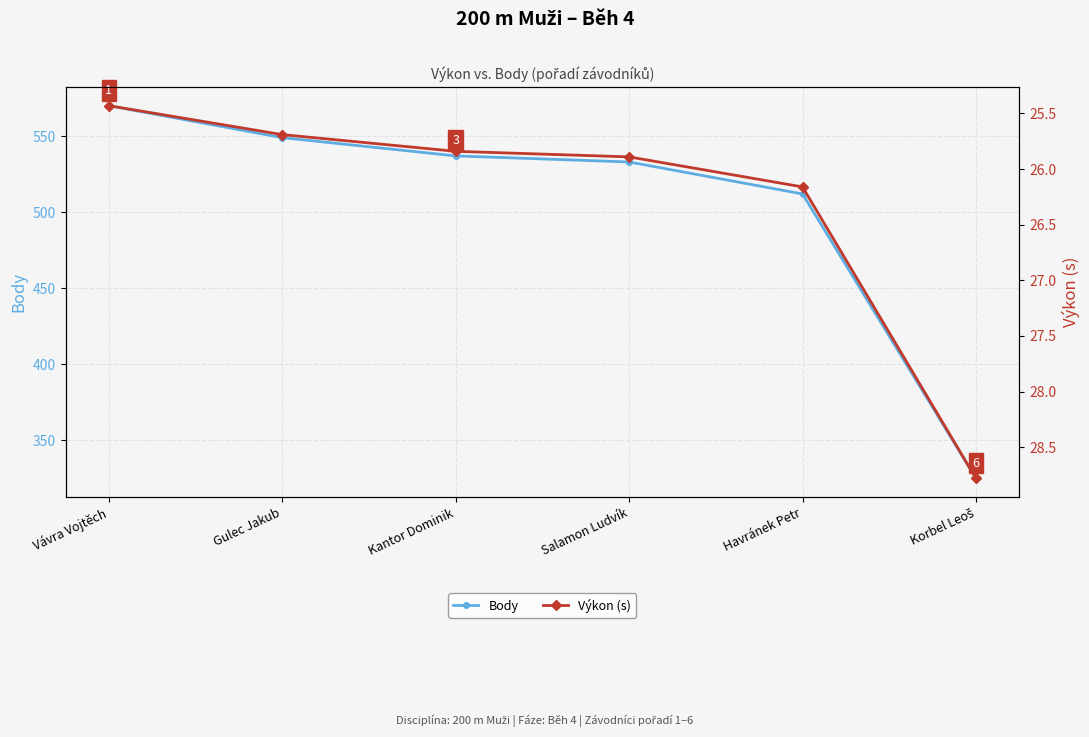

Reading right to left, what are all the values shown in this chart?

Body: 325.0	512.0	533.0	537.0	549.0	570.0
Výkon (s): 28.8	26.2	25.9	25.8	25.7	25.4